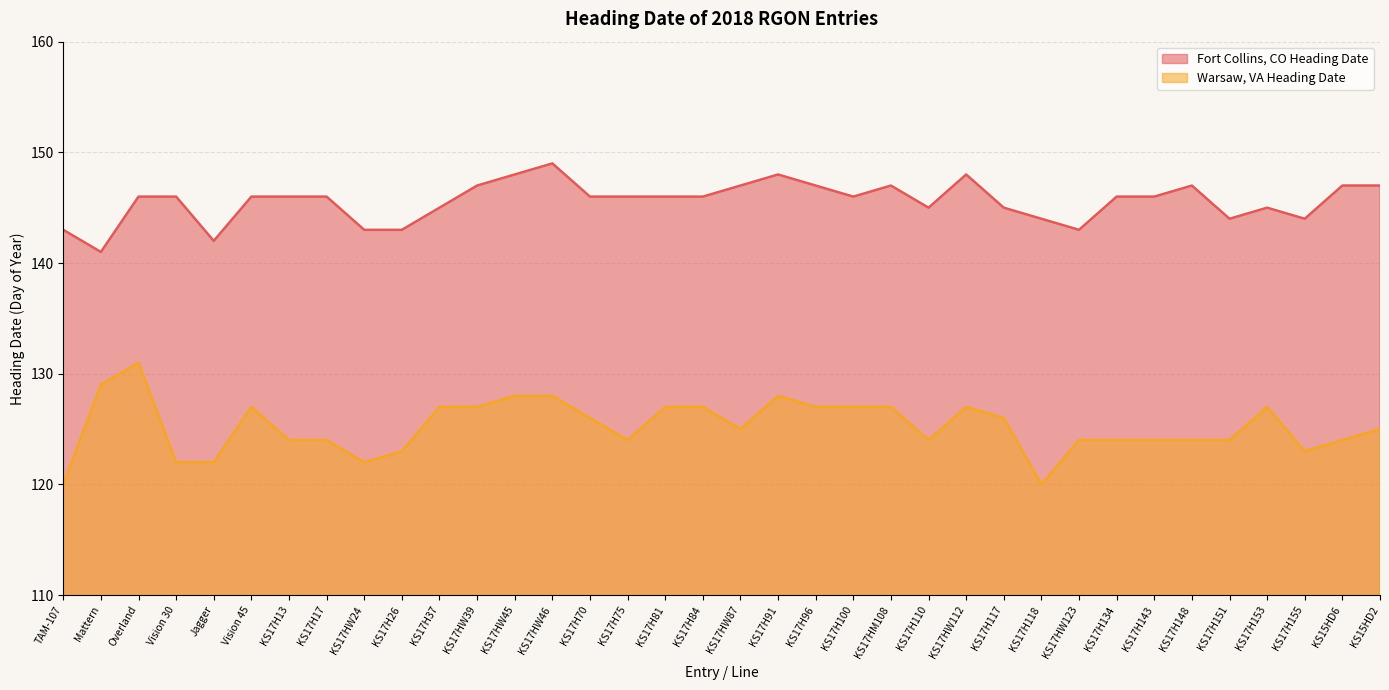

Does the chart have visible grid lines?

Yes